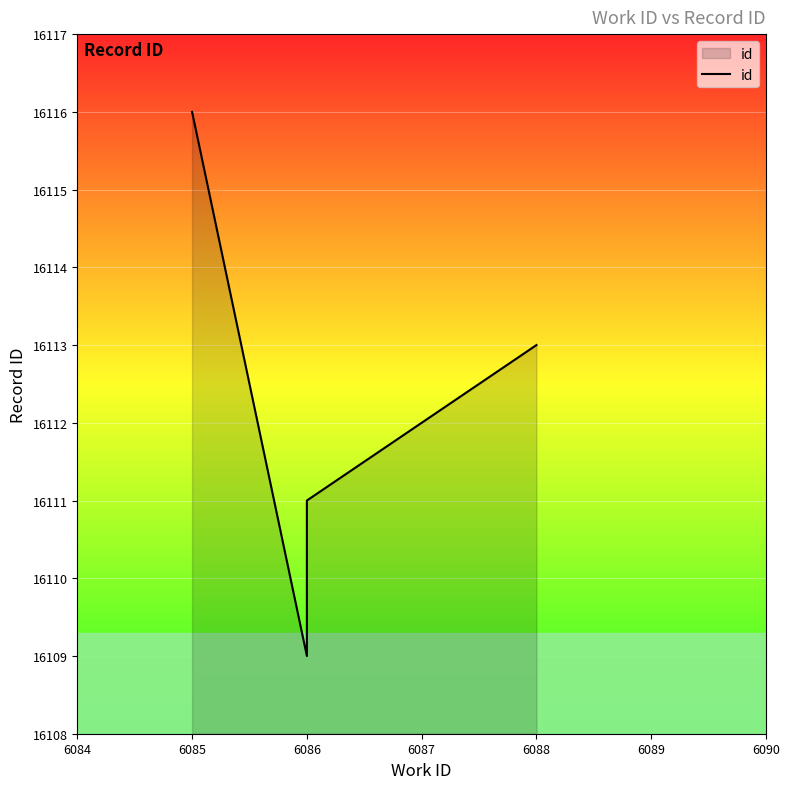

The chart shows a value of 16113 at 6088. True or false?

True